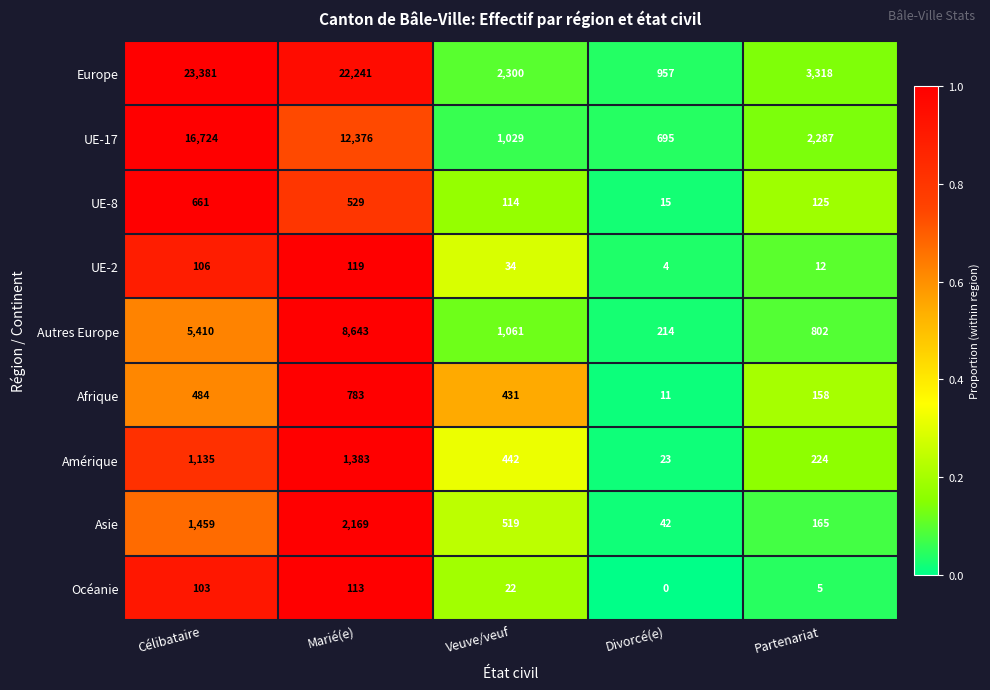

True or false: UE-2 has a value of 34 at Veuve/veuf.

True